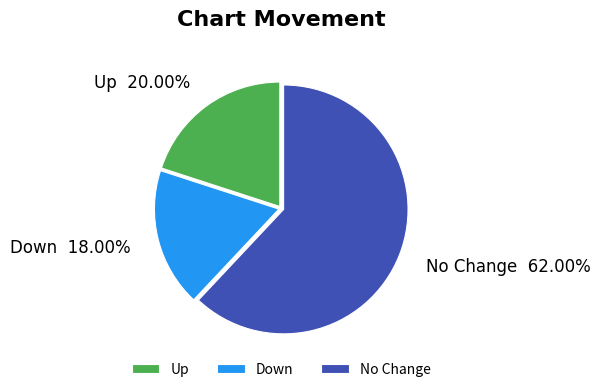

Do No Change and Down together represent more than half of the pie?

Yes